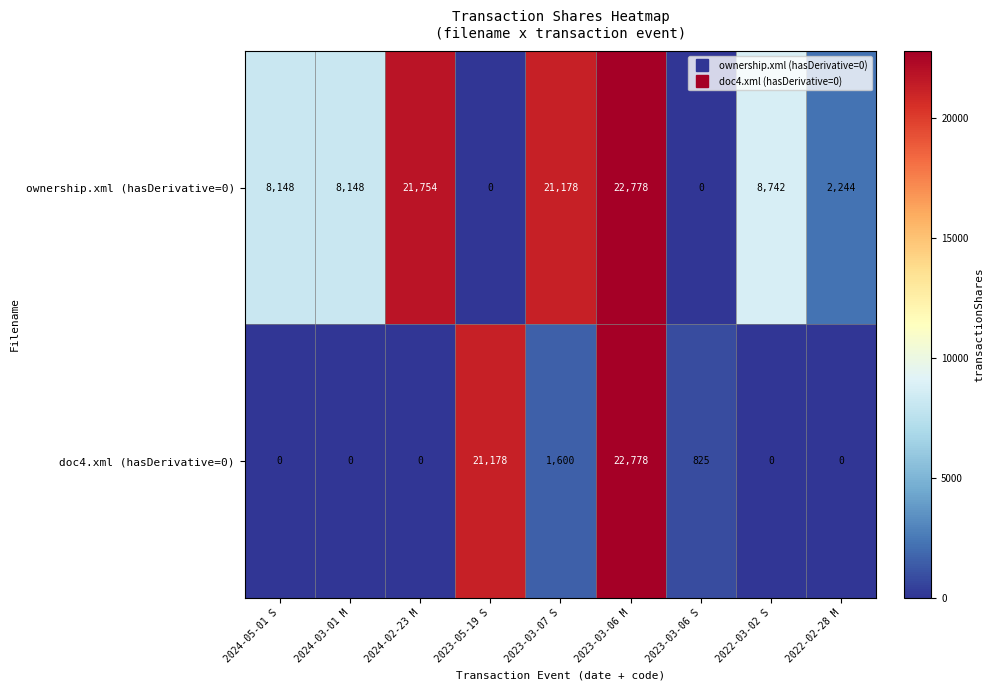

What is the difference between the maximum and minimum values in the doc4.xml (hasDerivative=0) series?

22778